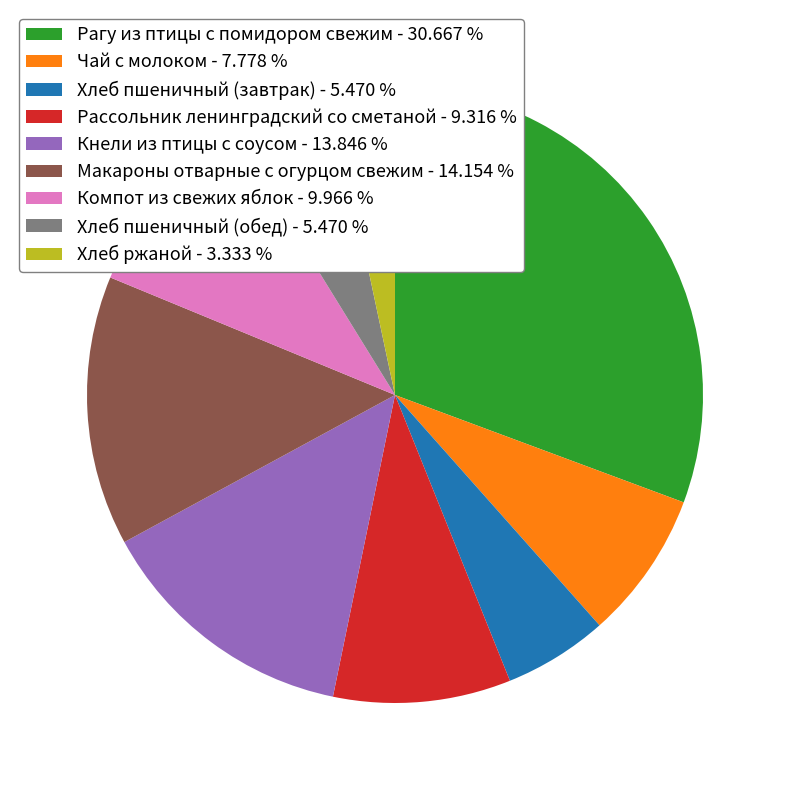

What is the ratio of the value at Хлеб ржаной - 3.333 % to the value at Хлеб пшеничный (обед) - 5.470 %?

0.6